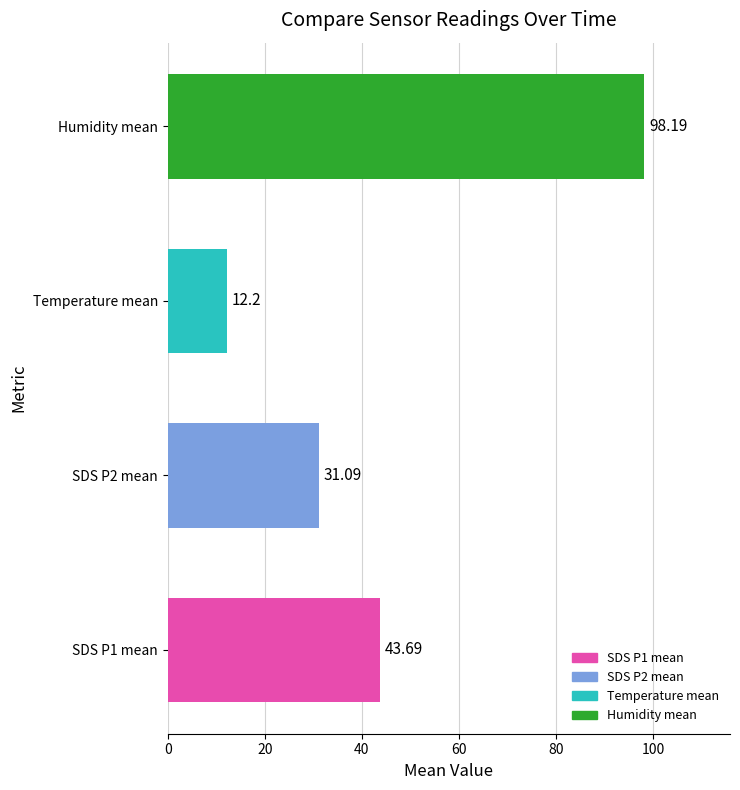

What is the smallest value displayed?

12.2